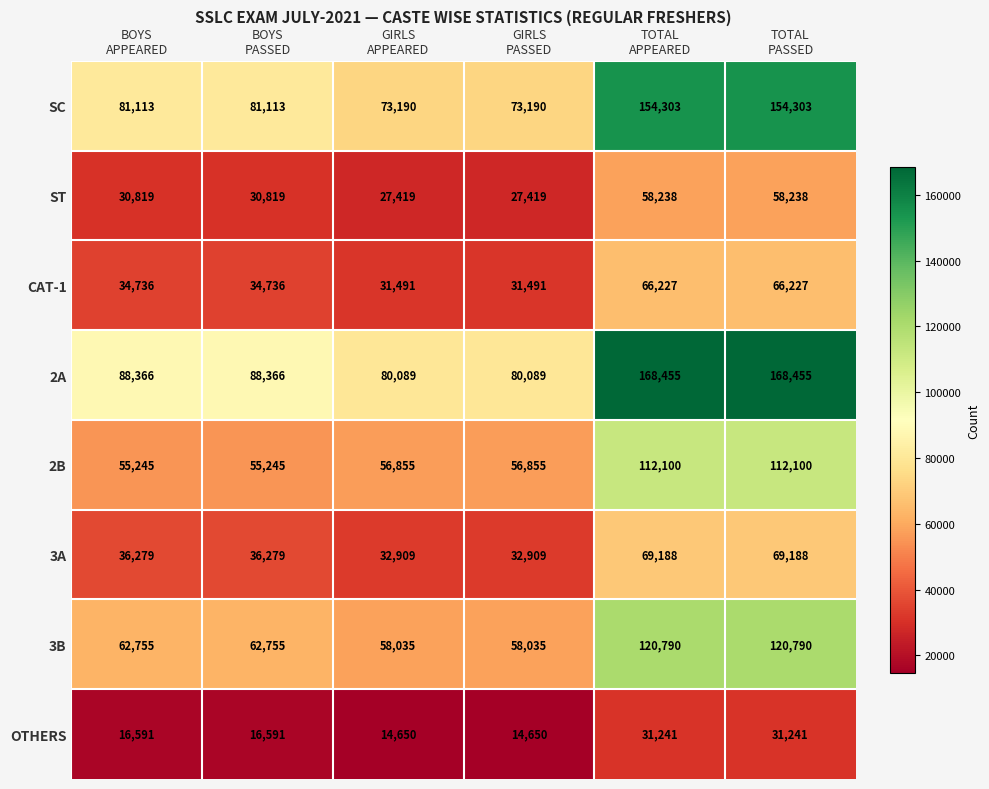

What is the difference between the second highest and second lowest values in the OTHERS series?

16591